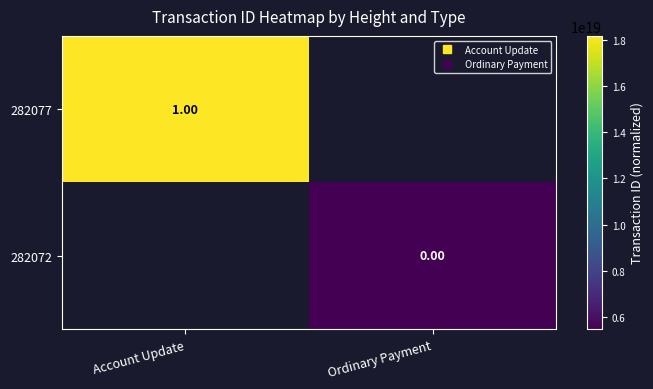

List the labels in order of 282072 value, largest first.

Ordinary Payment, Account Update